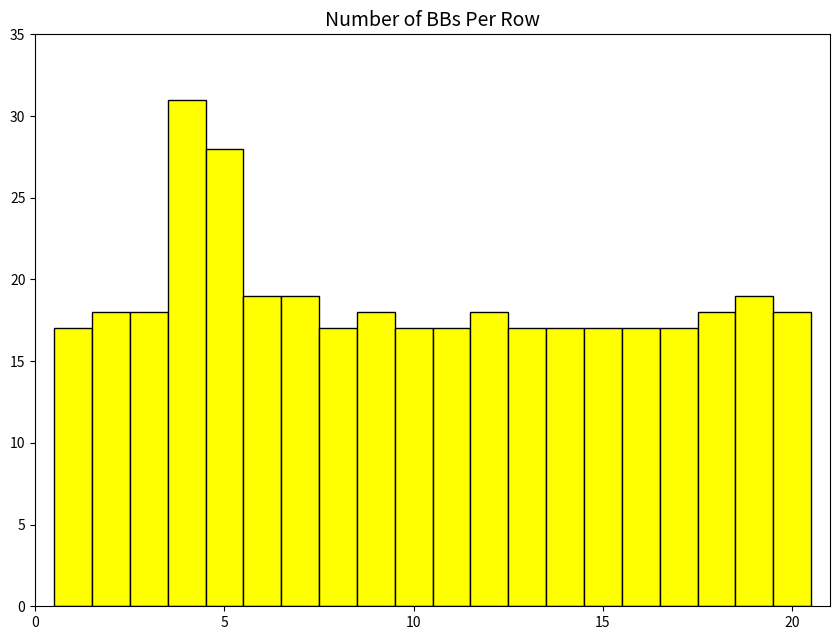

Read against the x-axis, roughly where is the centre of the tallest bar?

4.0